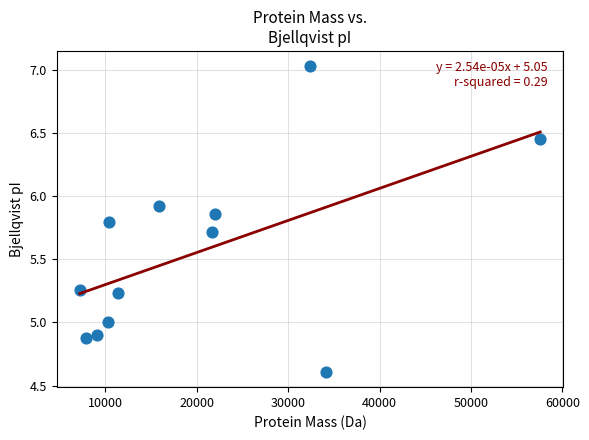

What is the range of X values (max minus min)?

50359.8